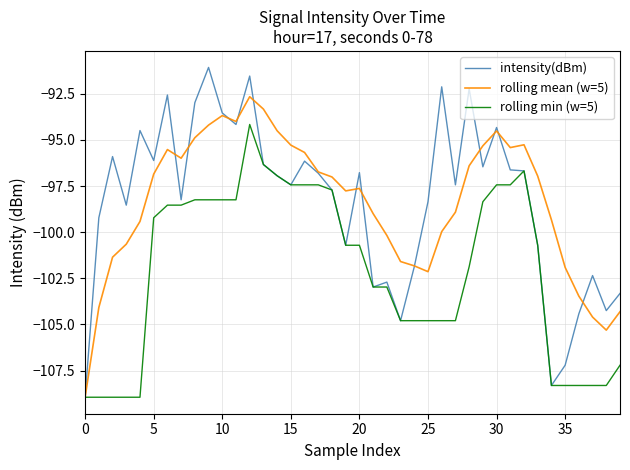

List the series in order of their peak value, lowest first.

rolling min (w=5), rolling mean (w=5), intensity(dBm)